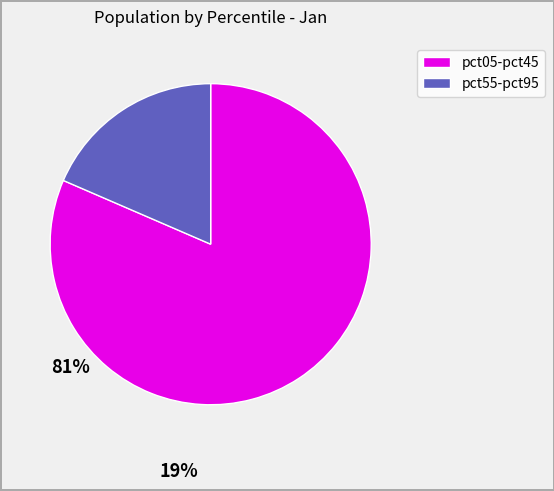

Is there any slice that represents more than half of the pie?

Yes